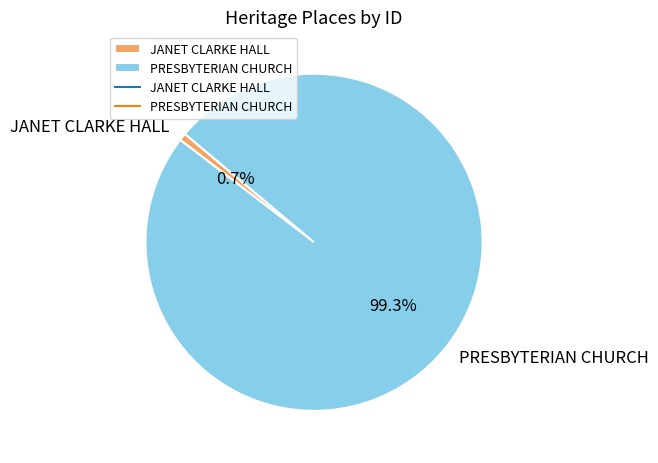

Between JANET CLARKE HALL and PRESBYTERIAN CHURCH, which is larger?

PRESBYTERIAN CHURCH